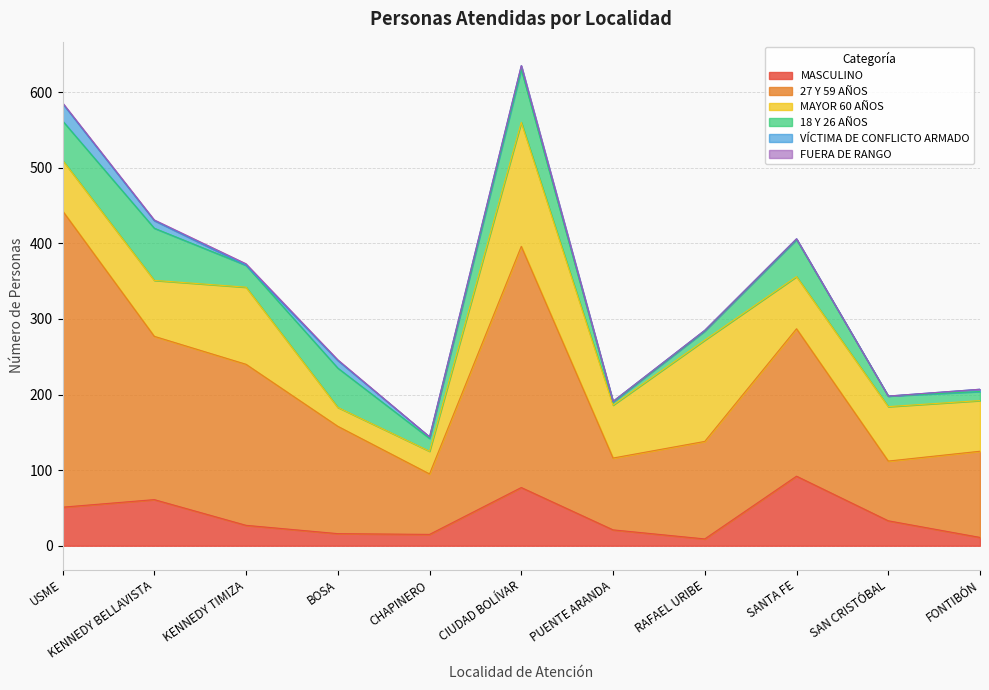

Where is the first local maximum for 18 Y 26 AÑOS?

KENNEDY BELLAVISTA